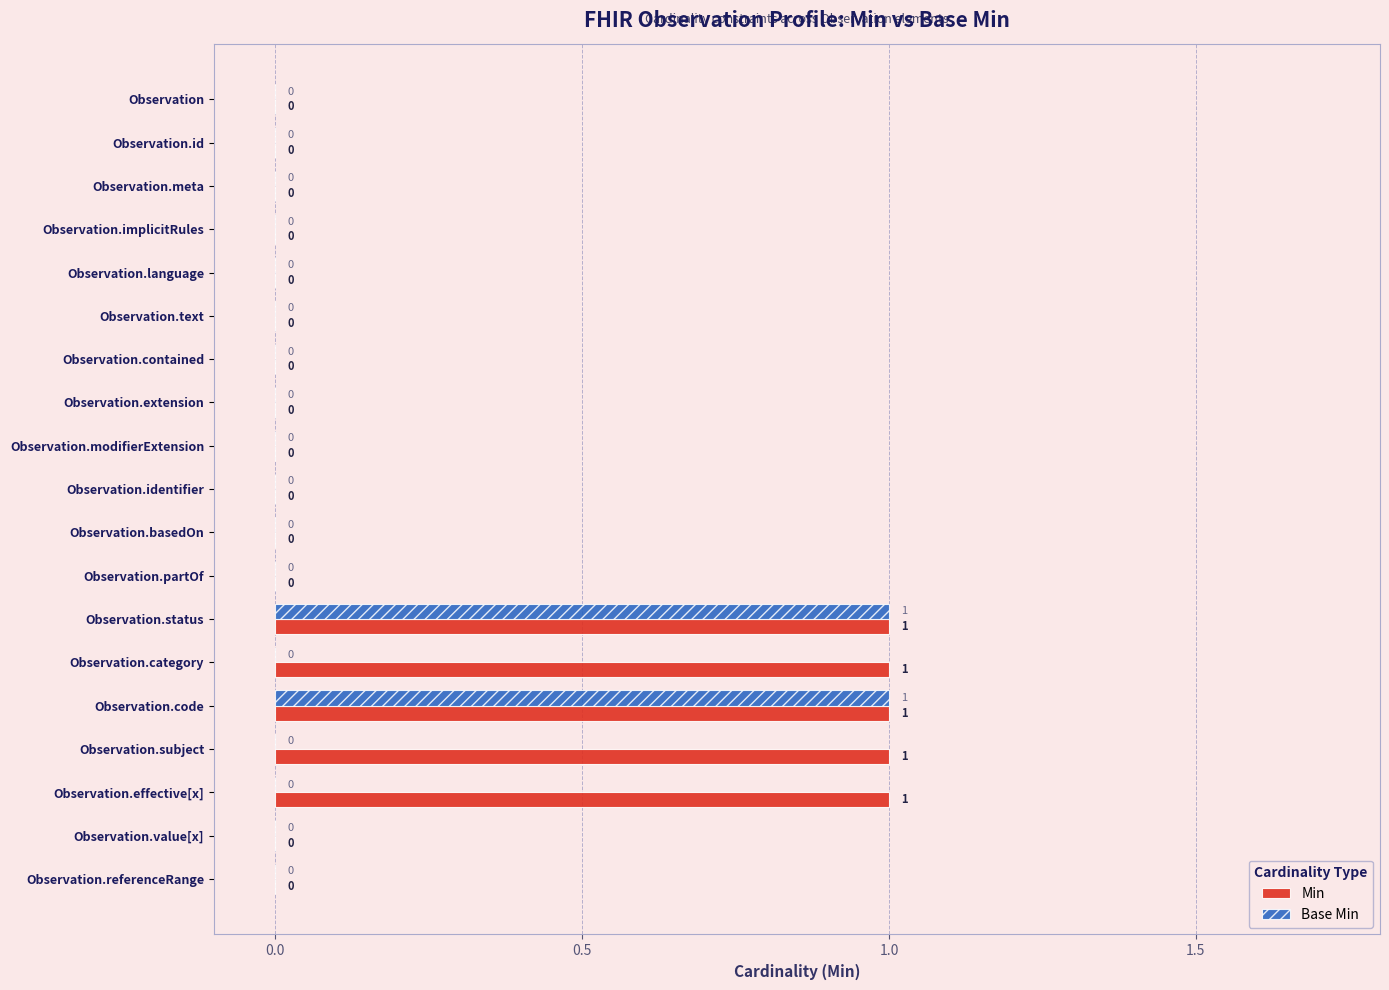

Which series changed the most between Observation.partOf and Observation.subject?

Min